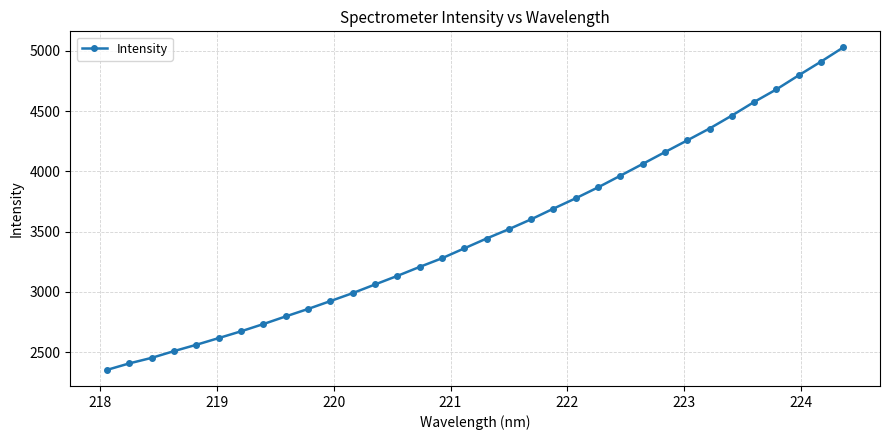

Reading right to left, extract all data points from this chart.

5028.6	4910.6	4796.9	4680.3	4575.8	4462.8	4355.5	4257.1	4159.8	4061.4	3963.7	3867.2	3776.6	3690.6	3601.9	3520.1	3442.3	3360.6	3278.4	3206.5	3132.1	3060.8	2989.1	2923.0	2857.6	2795.8	2732.4	2672.2	2616.0	2560.5	2507.9	2451.9	2406.0	2352.2